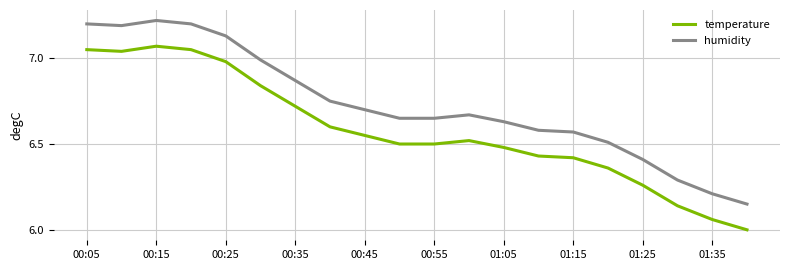

List the series in order of their overall mean, lowest first.

temperature, humidity